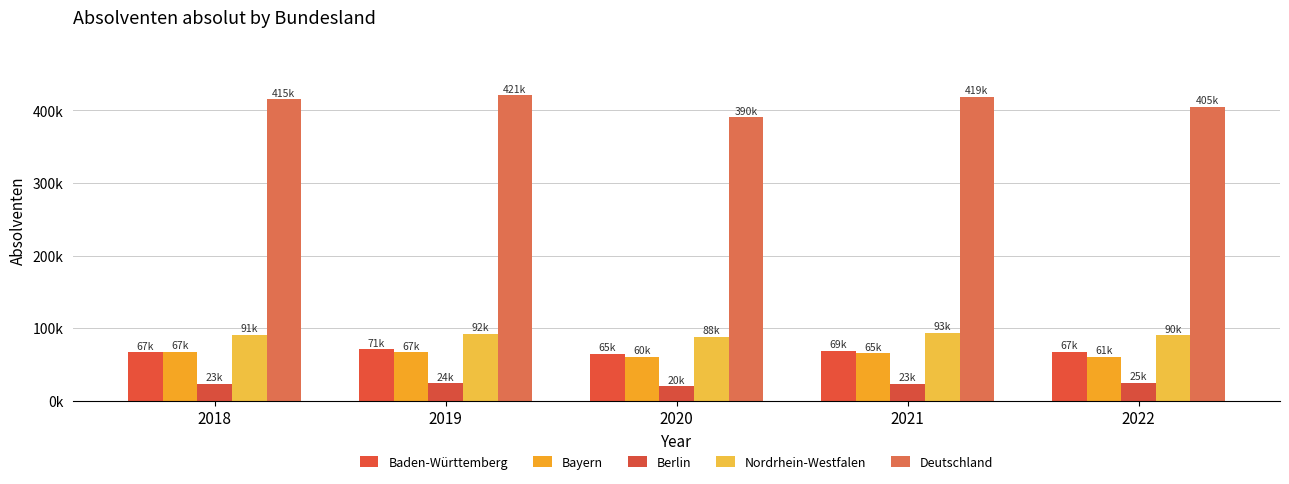

Are the bars grouped side by side (vs. stacked)?

Yes